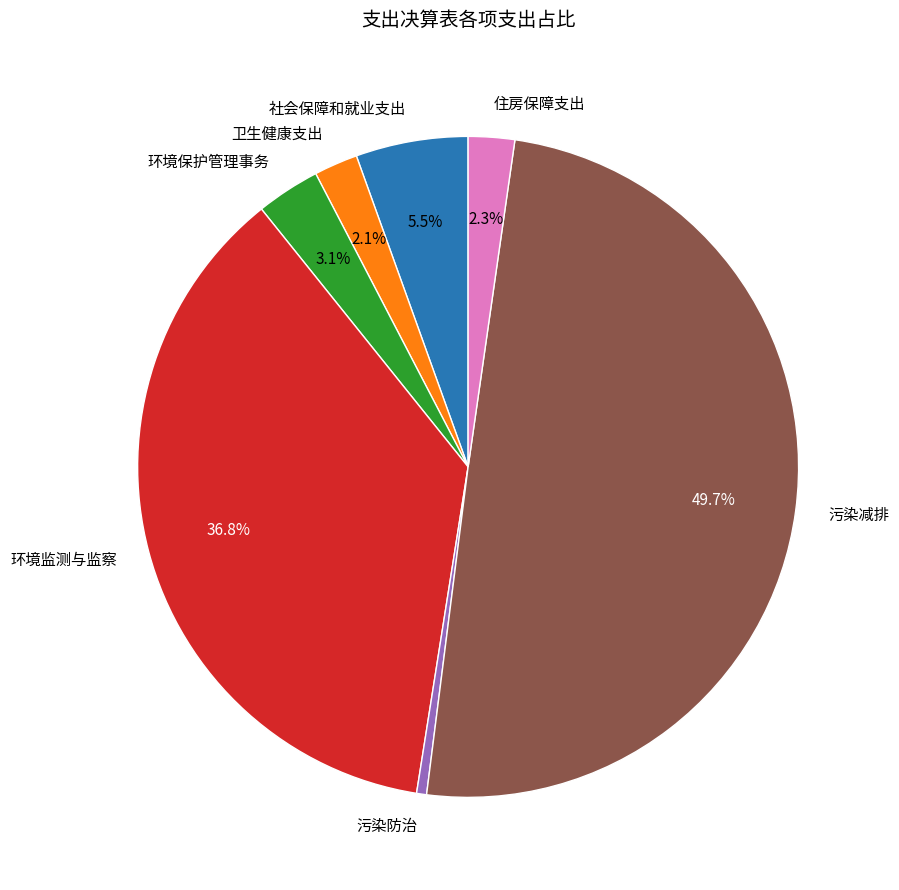

What percentage do 住房保障支出 and 卫生健康支出 together represent?

4.4%